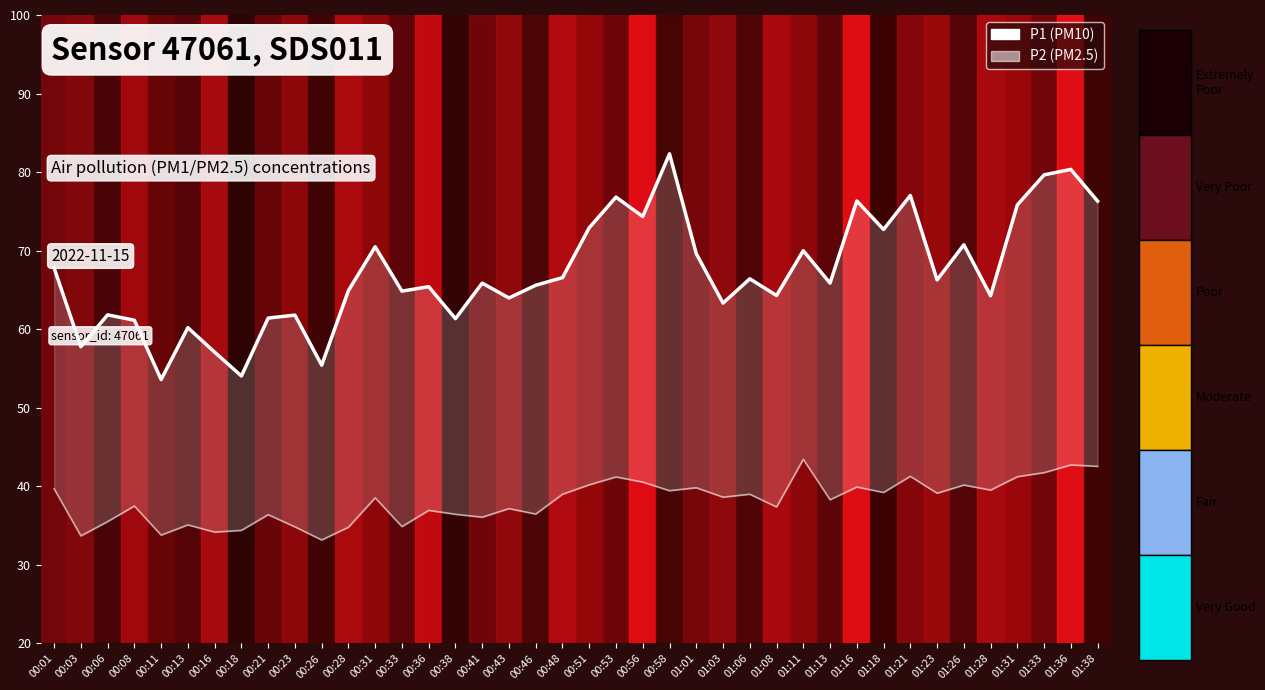

Reading left to right, extract all data points from this chart.

P1 (PM10): 00:01=67.8	00:03=57.8	00:06=61.8	00:08=61.1	00:11=53.6	00:13=60.2	00:16=57.1	00:18=54.0	00:21=61.4	00:23=61.8	00:26=55.4	00:28=64.9	00:31=70.5	00:33=64.8	00:36=65.4	00:38=61.4	00:41=65.9	00:43=64.0	00:46=65.6	00:48=66.6	00:51=72.9	00:53=76.8	00:56=74.3	00:58=82.3	01:01=69.6	01:03=63.3	01:06=66.4	01:08=64.3	01:11=70.0	01:13=65.9	01:16=76.3	01:18=72.7	01:21=77.0	01:23=66.3	01:26=70.8	01:28=64.3	01:31=75.8	01:33=79.7	01:36=80.3	01:38=76.3
P2 (PM2.5): 00:01=39.7	00:03=33.7	00:06=35.5	00:08=37.5	00:11=33.8	00:13=35.1	00:16=34.2	00:18=34.4	00:21=36.4	00:23=34.9	00:26=33.2	00:28=34.8	00:31=38.5	00:33=34.9	00:36=37.0	00:38=36.5	00:41=36.1	00:43=37.2	00:46=36.5	00:48=39.0	00:51=40.2	00:53=41.2	00:56=40.5	00:58=39.5	01:01=39.8	01:03=38.6	01:06=39.0	01:08=37.4	01:11=43.5	01:13=38.3	01:16=39.9	01:18=39.2	01:21=41.3	01:23=39.1	01:26=40.2	01:28=39.5	01:31=41.2	01:33=41.8	01:36=42.7	01:38=42.5